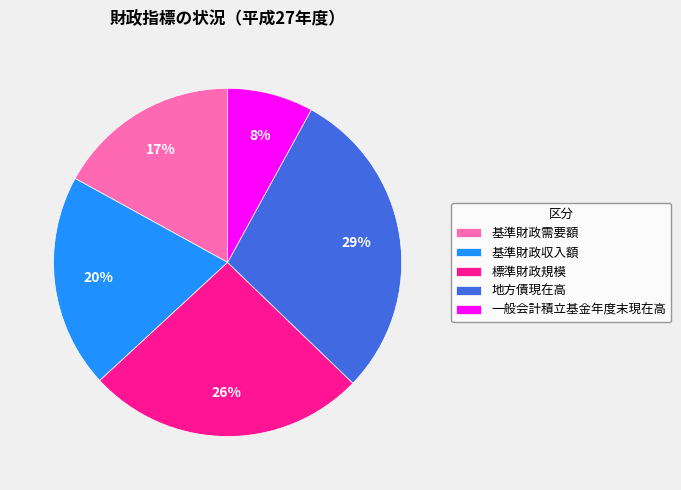

To the nearest percent, what is the difference between the 基準財政収入額 and 地方債現在高 slice percentages?

9%